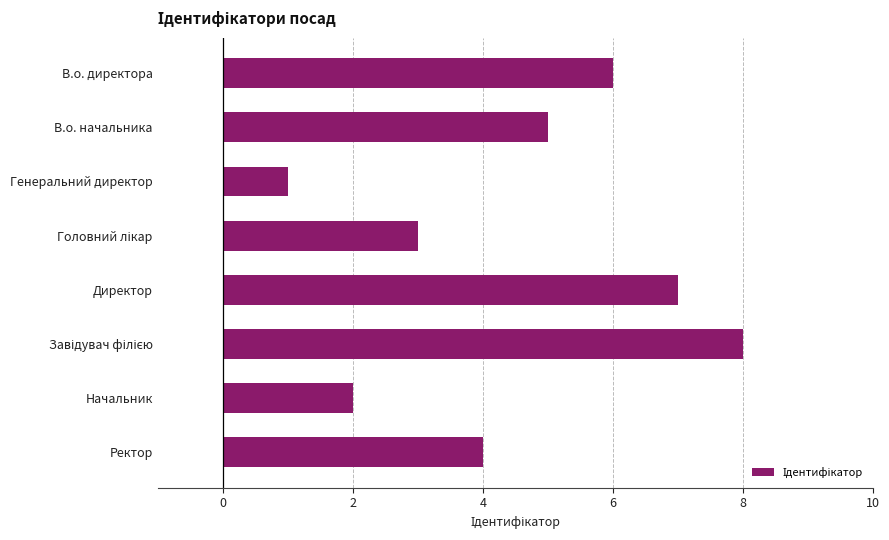

What is the maximum value shown in the chart?

8